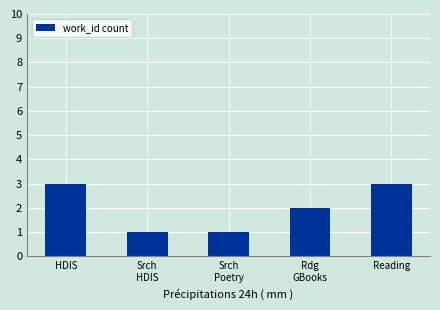

What position from the left is Reading?

5